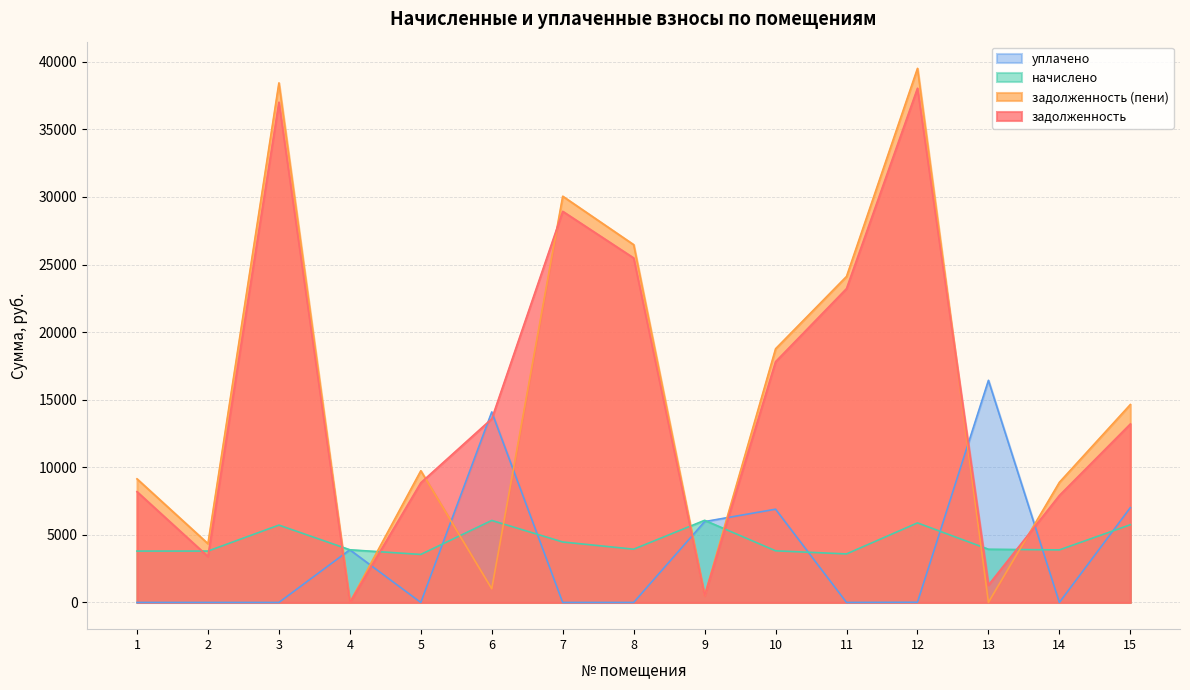

Where does the начислено series first go above 3936?

3